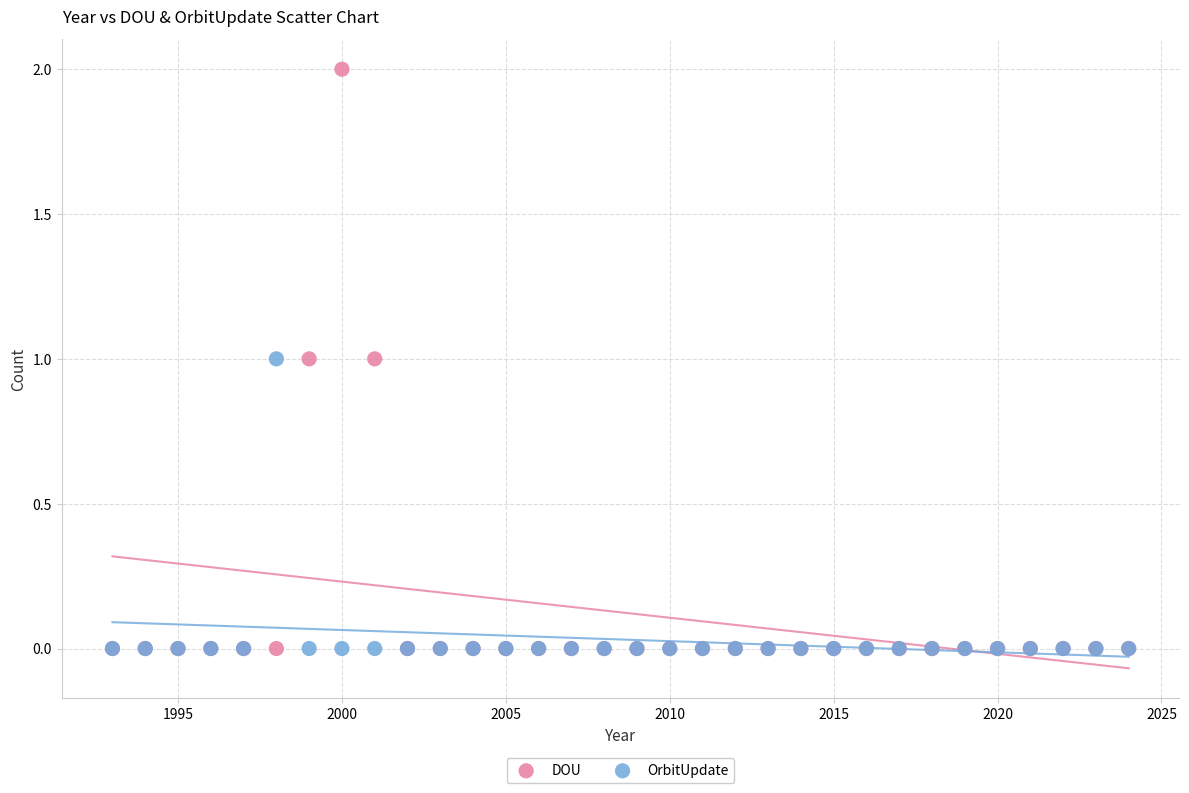

Which series has the largest Y range (max minus min)?

DOU